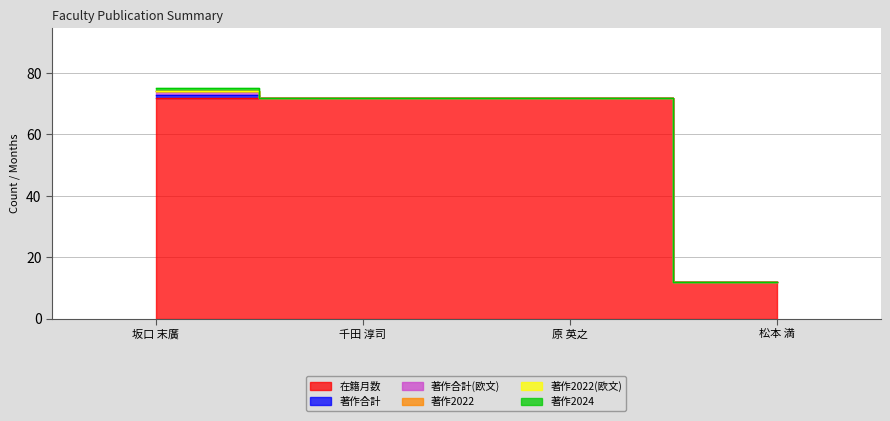

How many lines are shown in the chart?

6